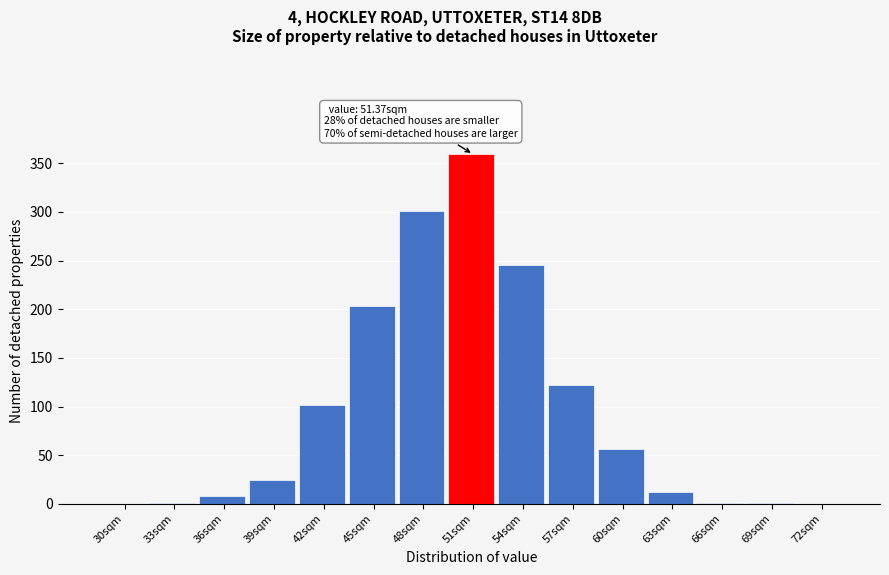

What is the greatest value displayed?

359